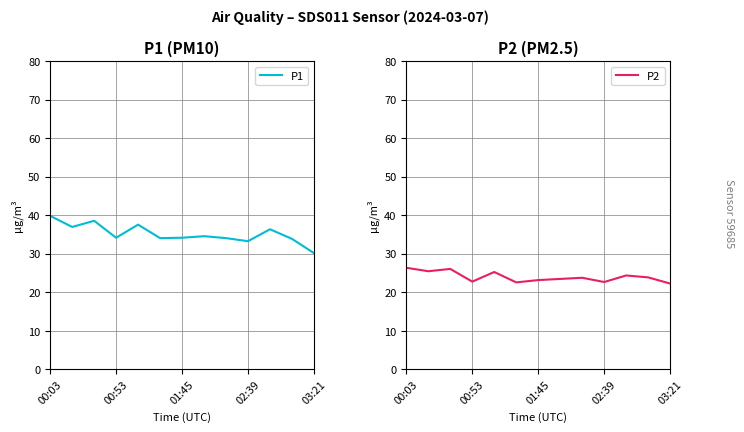

Which category has the highest value across all series?

00:03